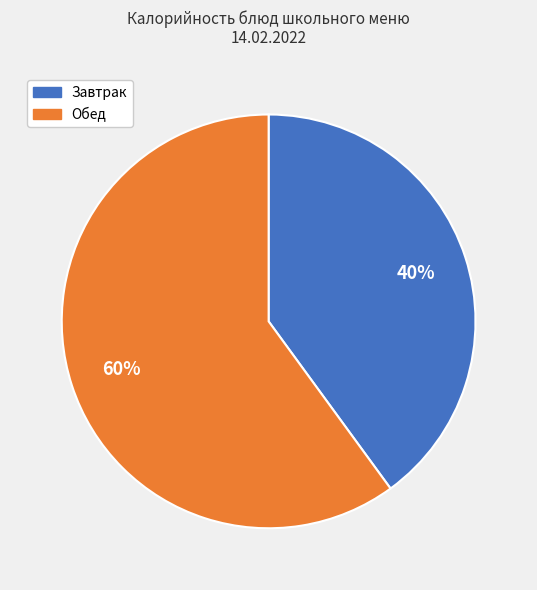

To the nearest percent, what is the average slice percentage?

50%